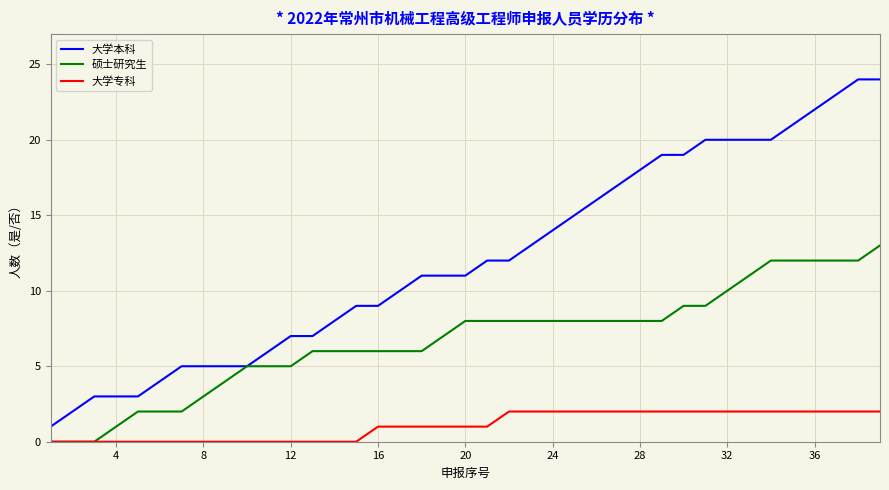

Which series has the largest total across all categories?

大学本科